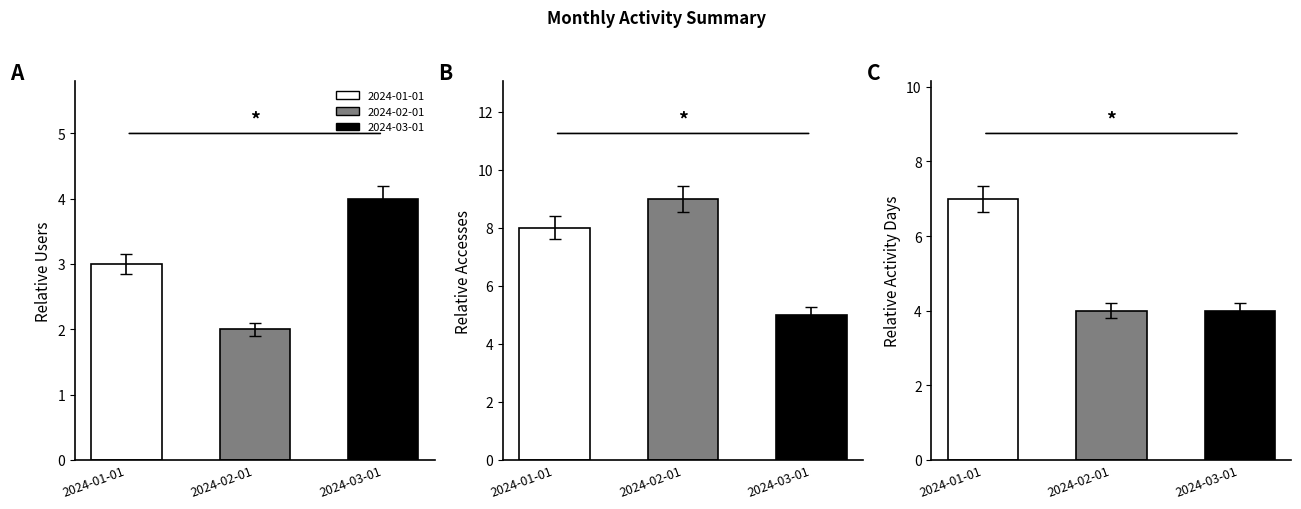

What is the label of the 1st bar from the left?

2024-01-01